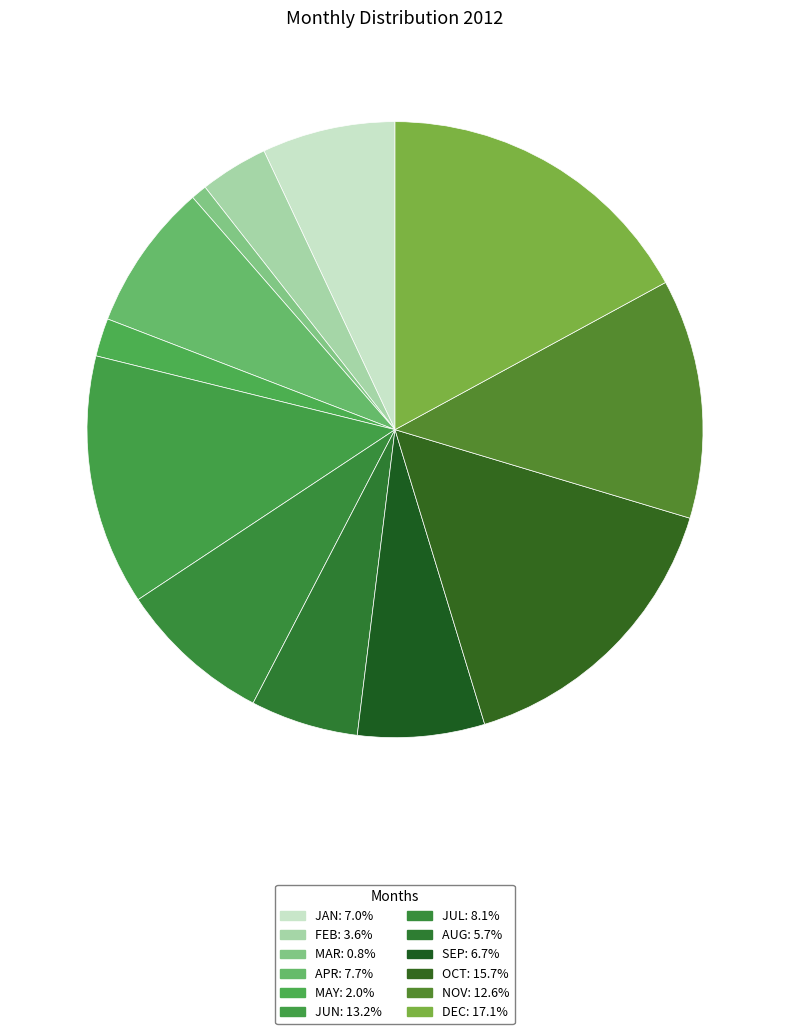

To the nearest percent, what is the difference between the OCT and DEC slice percentages?

1%